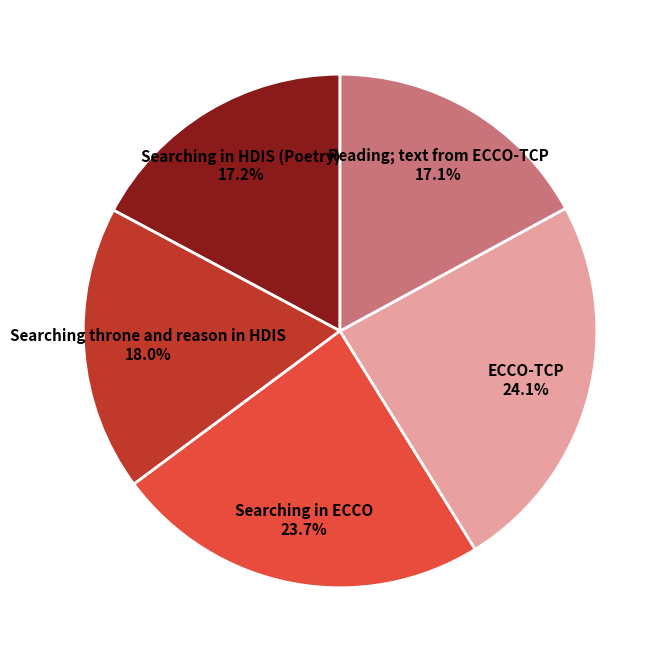

Does any single category account for the majority?

No